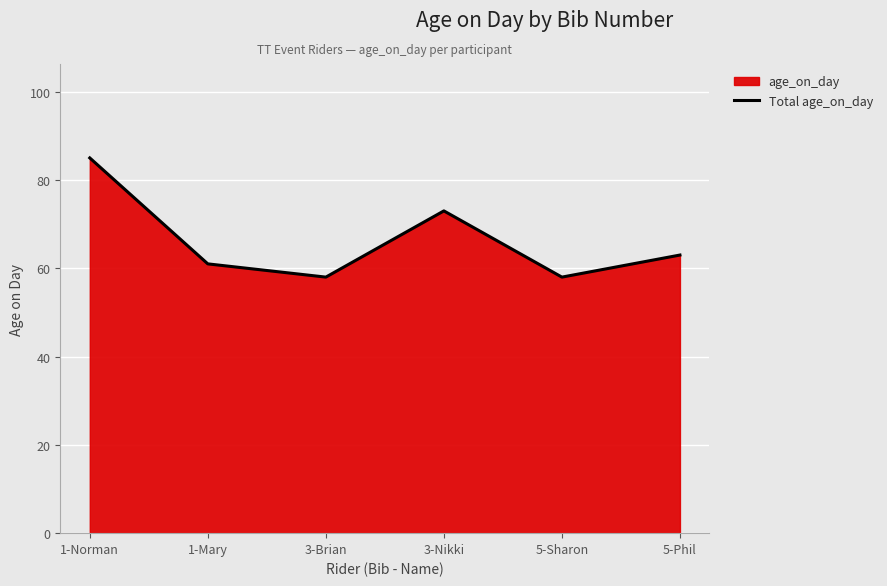

Which category has the highest value across all series?

1-Norman